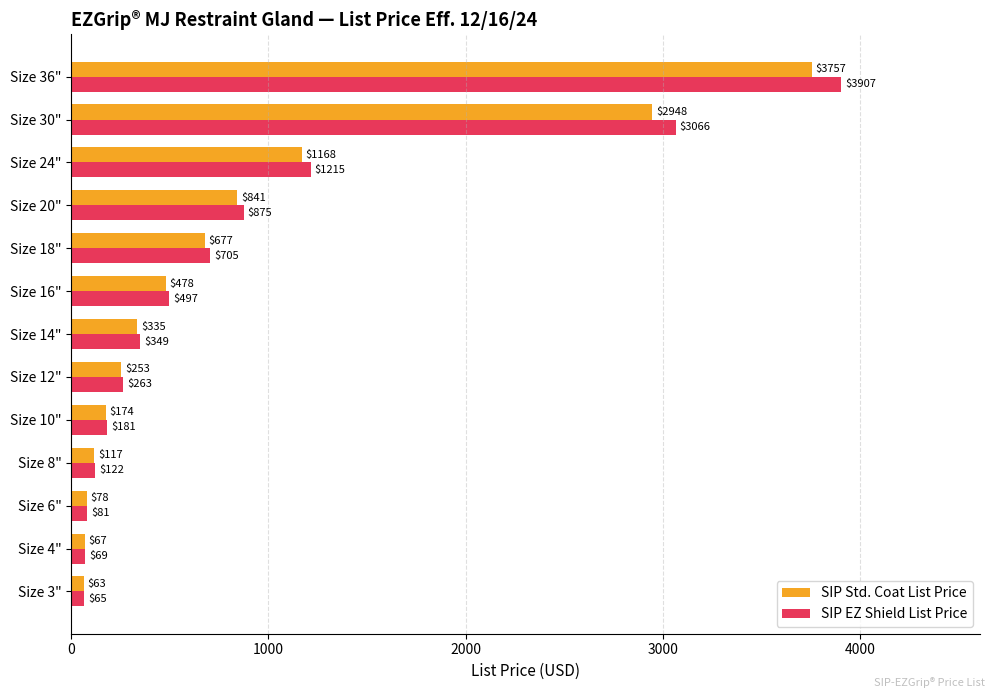

The value of SIP Std. Coat List Price at Size 36" is 5601. True or false?

False